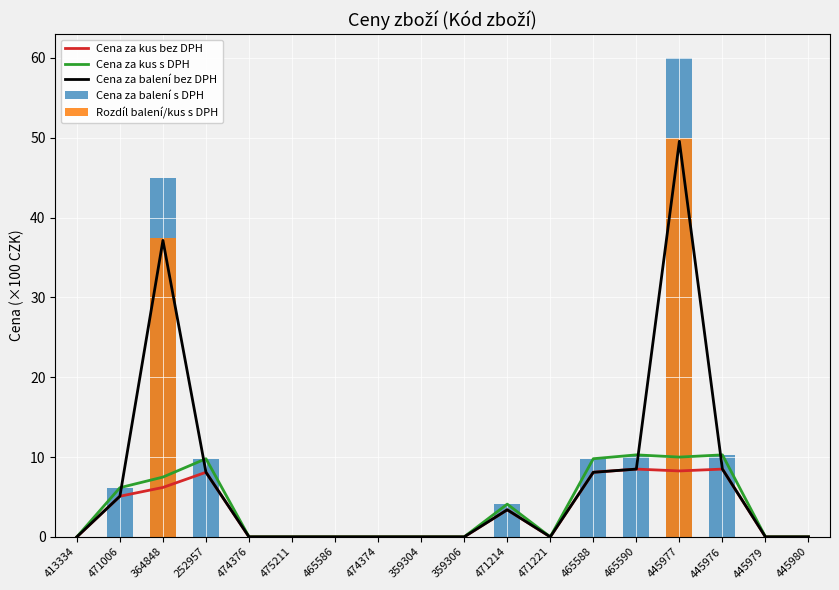

Count the number of data series in this chart.

5